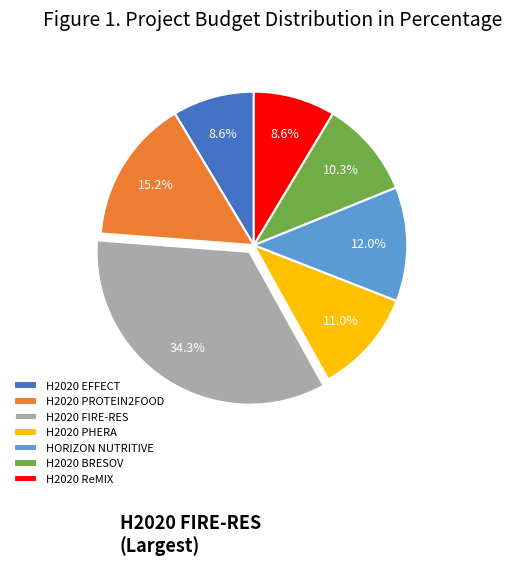

What percentage is the H2020 PROTEIN2FOOD slice, to the nearest percent?

15%